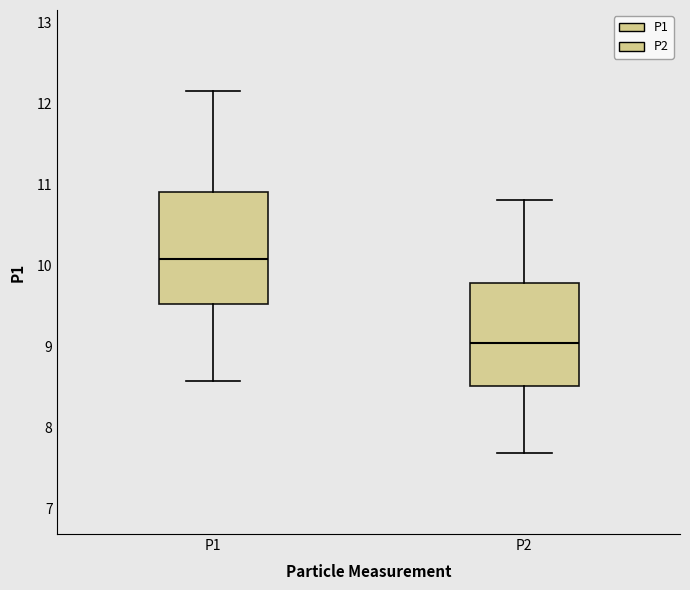

Comparing the boxes themselves (not the whiskers), which one is the tallest?

P1